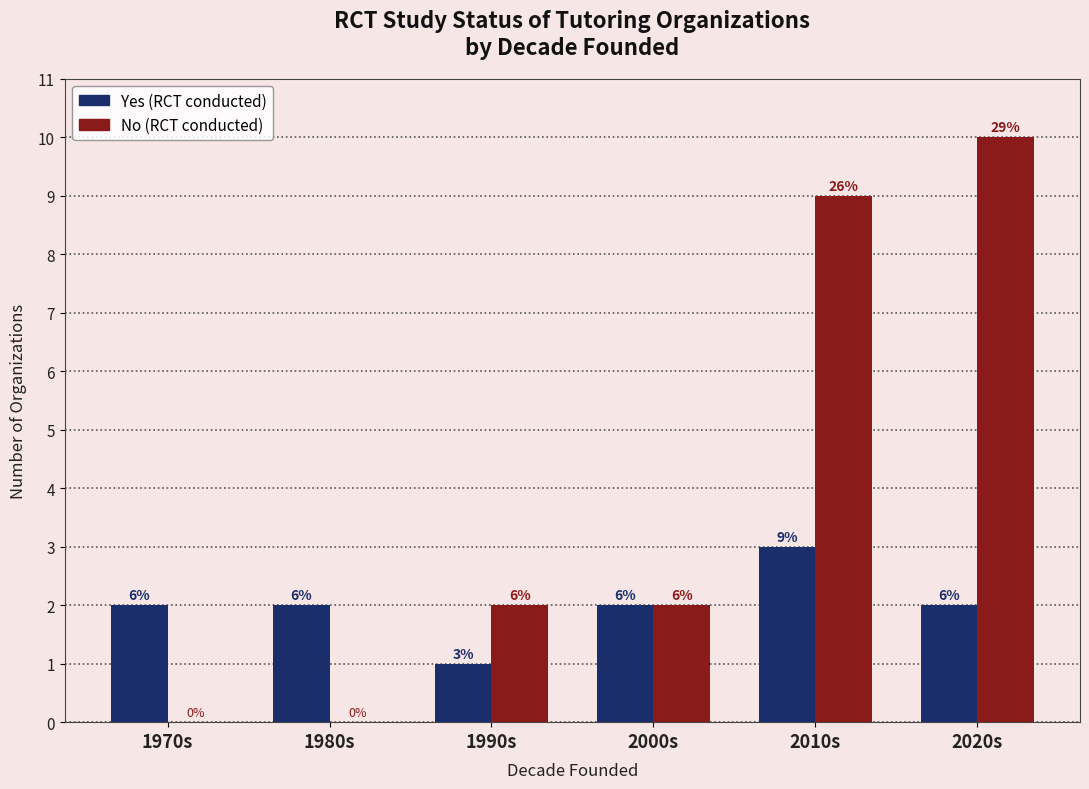

The Yes (RCT conducted) series shows 2 at 2000s. True or false?

True